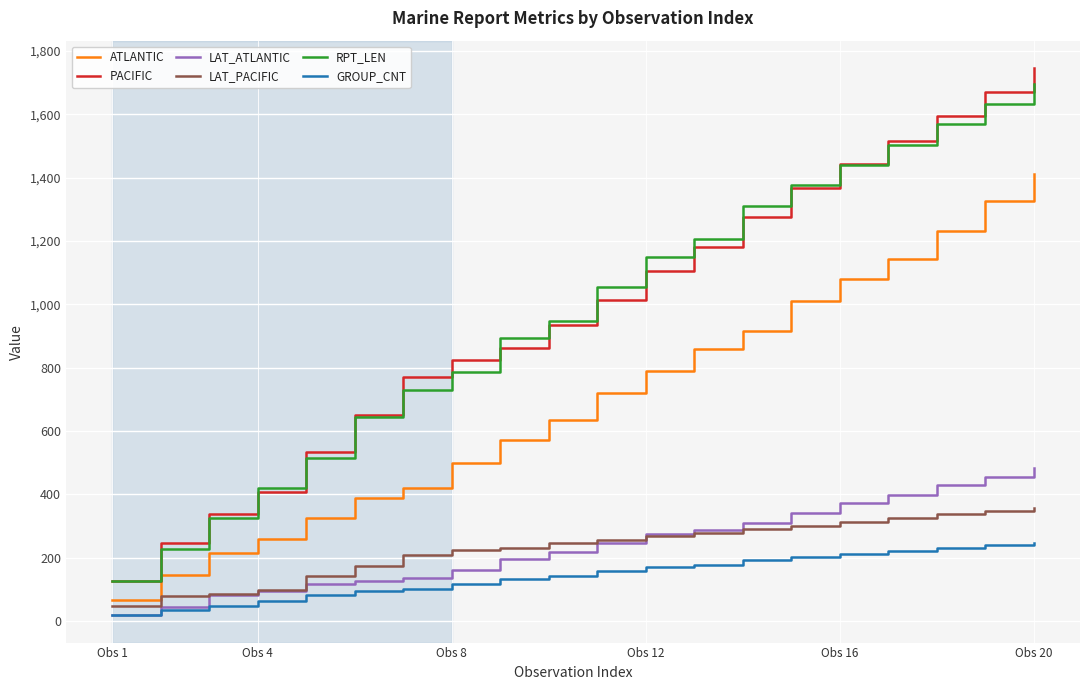

What is the difference between the maximum and minimum values in the GROUP_CNT series?

228.0